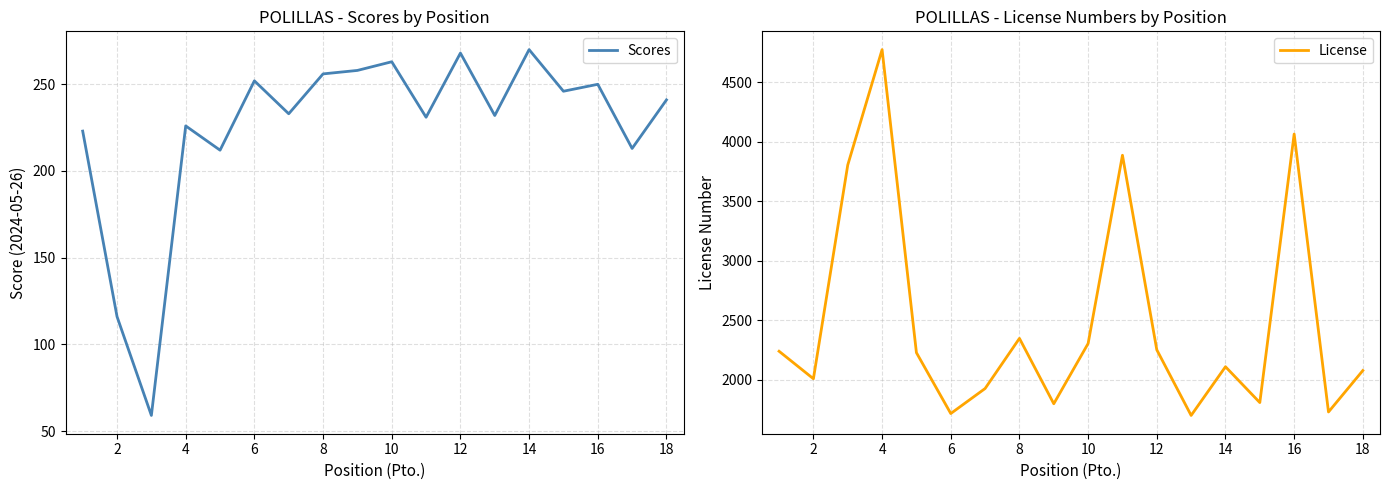

What is the difference between the maximum and minimum values in the Scores series?

211